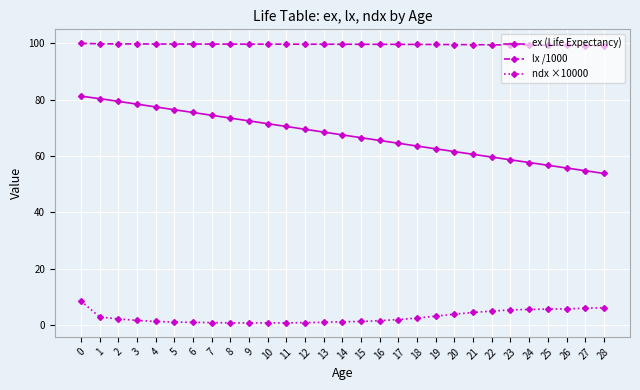

How many values in the ex (Life Expectancy) series exceed 67?

15